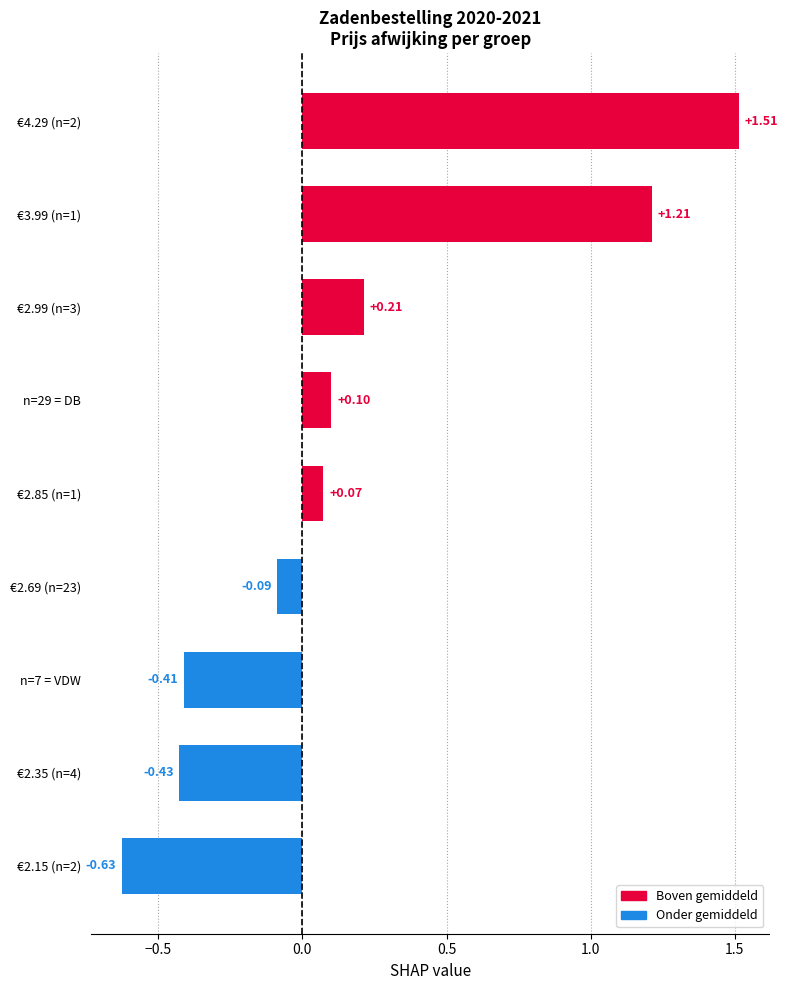

How many values are below 0?

4